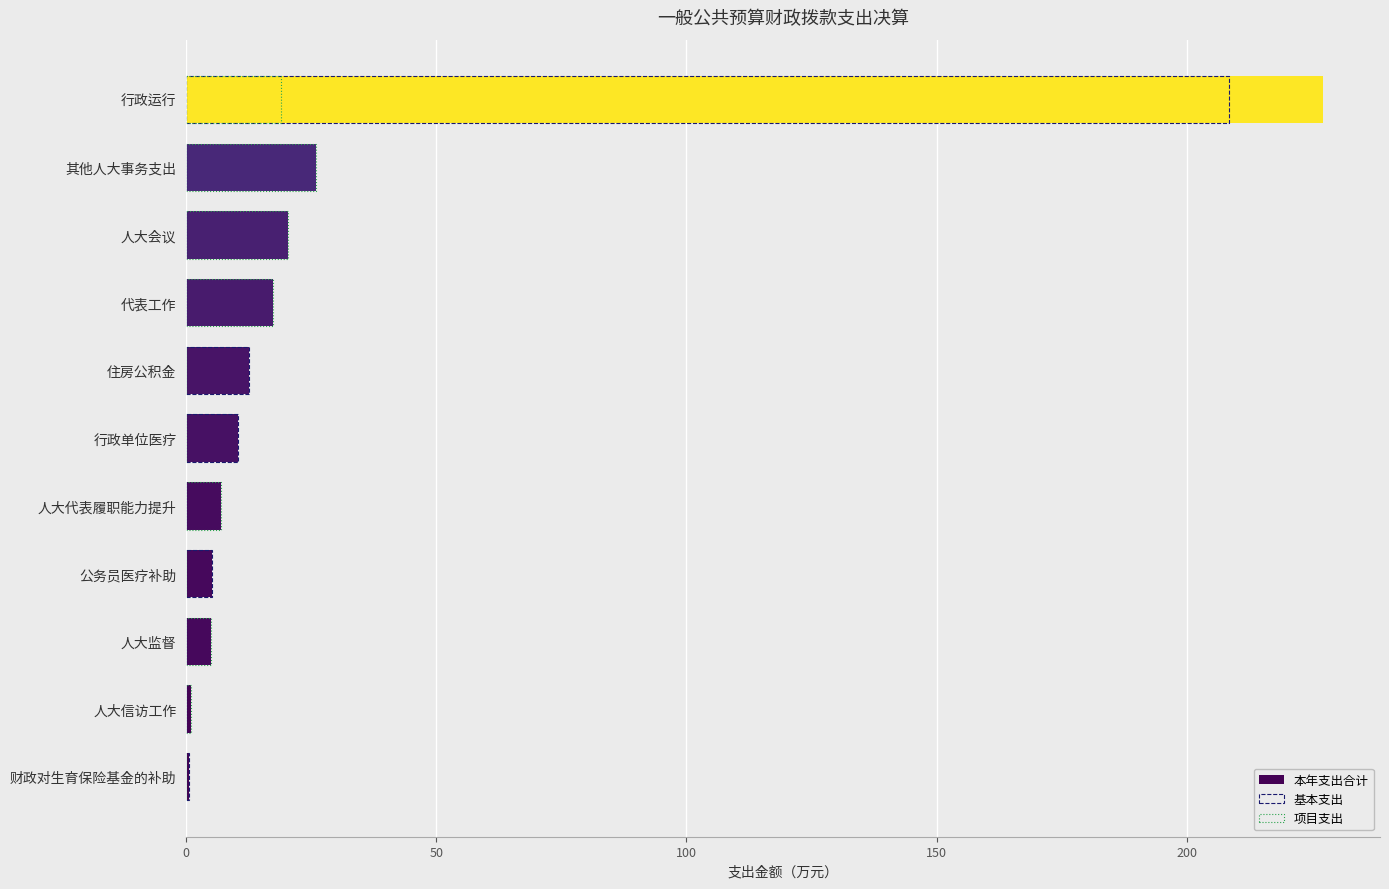

How many groups of bars are there?

11